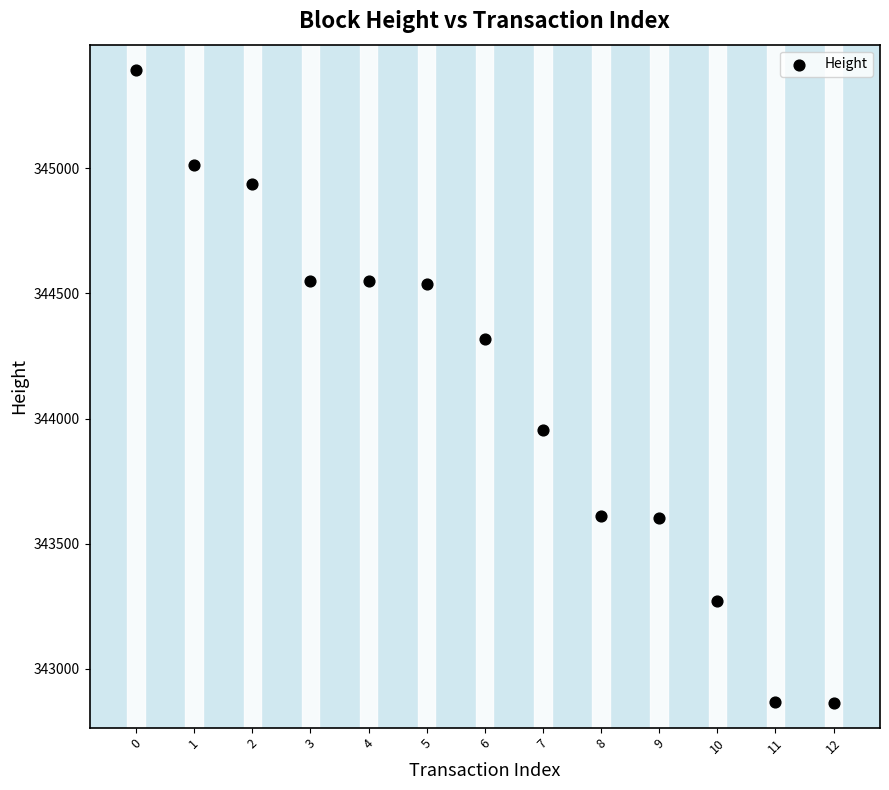

What is the range of Y values (max minus min)?

2529